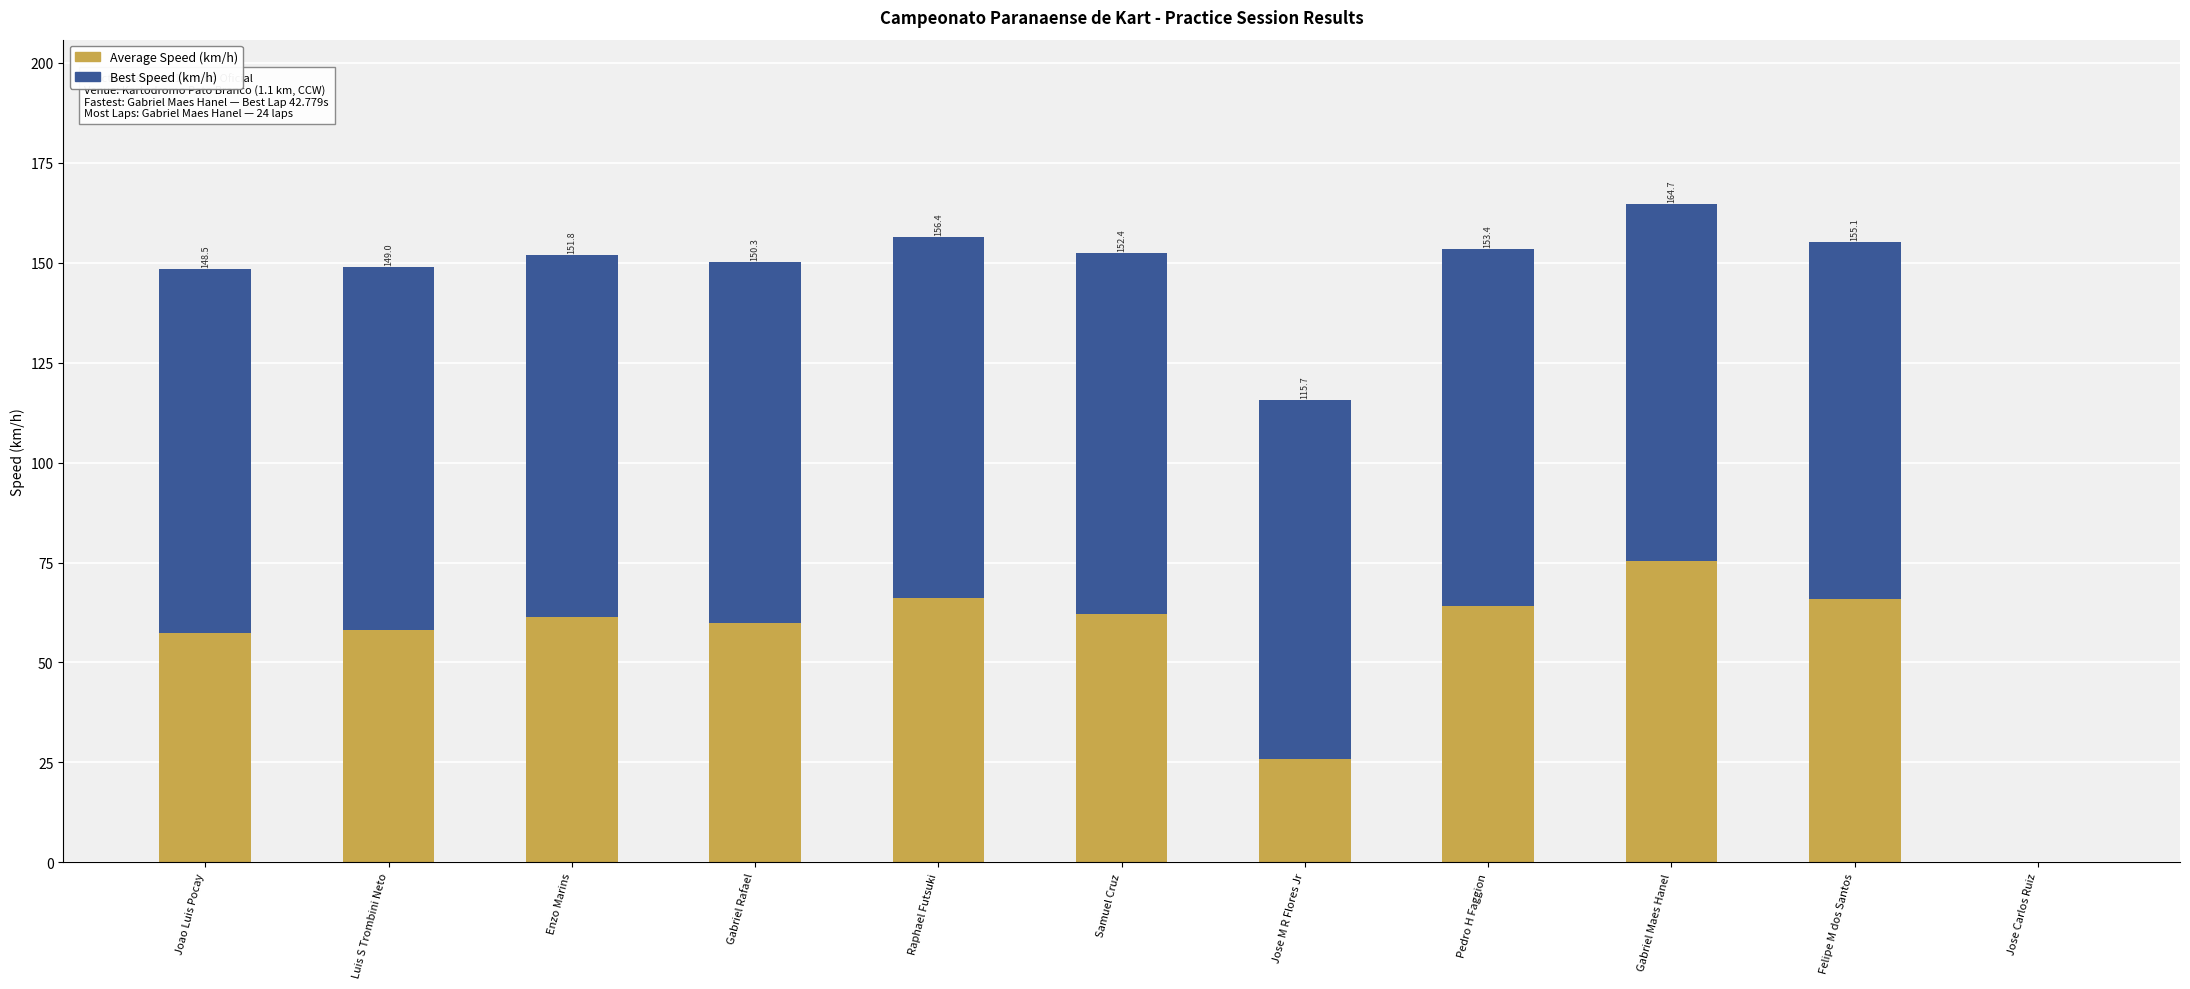

At which category is the sum across all series the highest?

Gabriel Maes Hanel